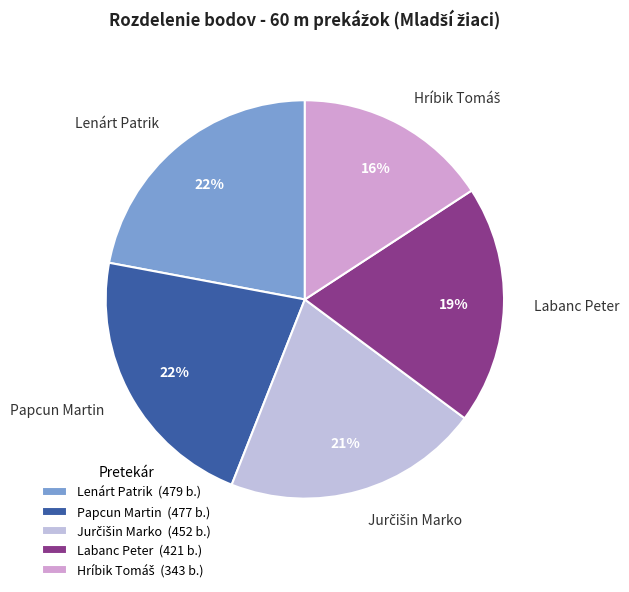

Do Papcun Martin and Lenárt Patrik together represent more than half of the pie?

No